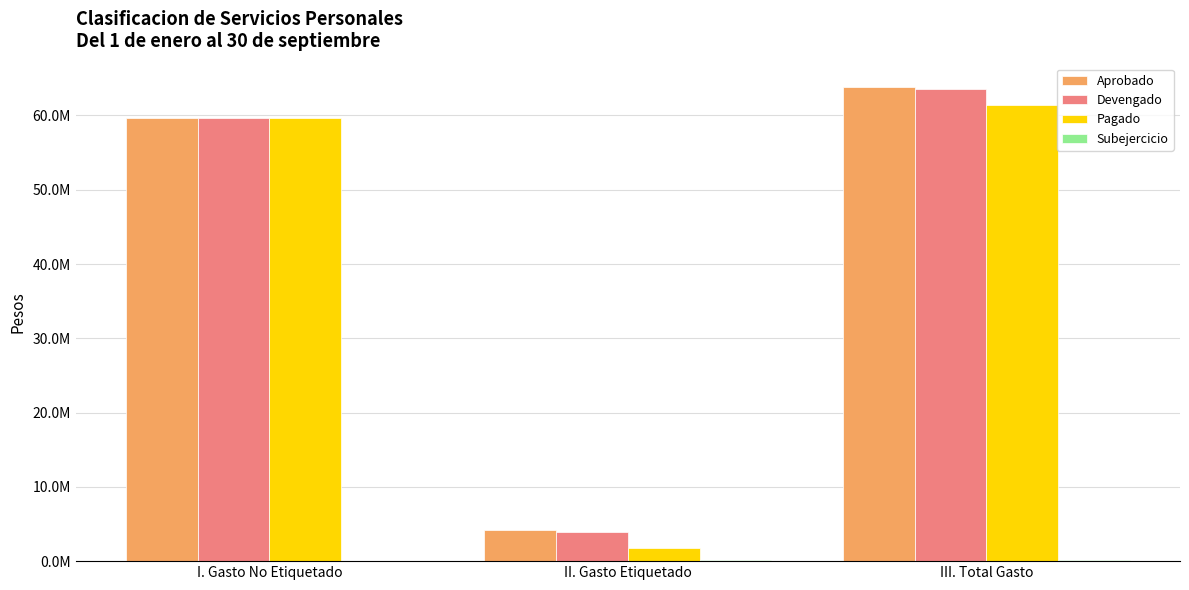

Are the bars grouped side by side (vs. stacked)?

Yes